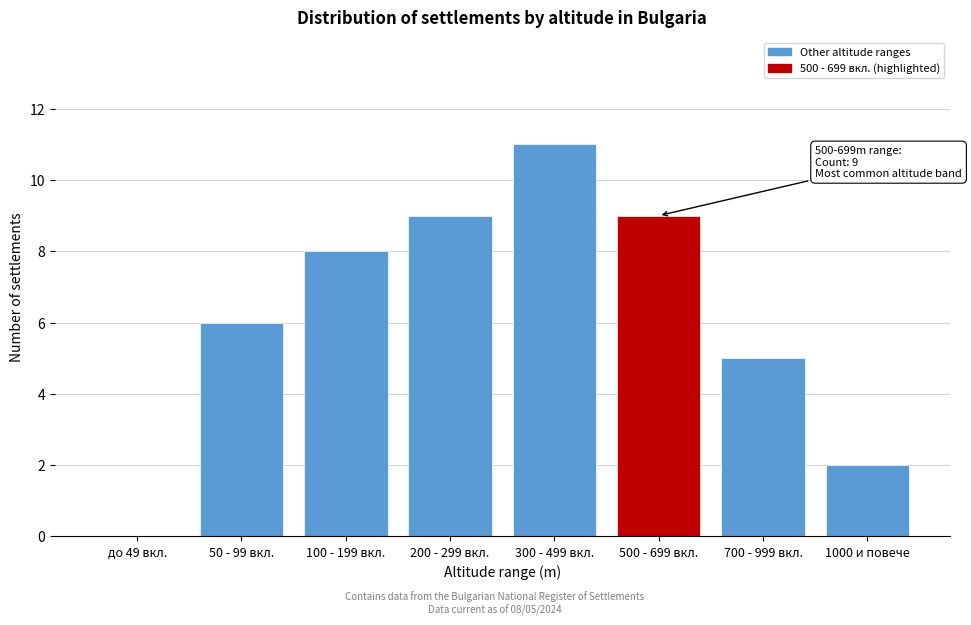

Reading left to right, extract all data points from this chart.

до 49 вкл.=0	50 - 99 вкл.=6	100 - 199 вкл.=8	200 - 299 вкл.=9	300 - 499 вкл.=11	500 - 699 вкл.=9	700 - 999 вкл.=5	1000 и повече=2